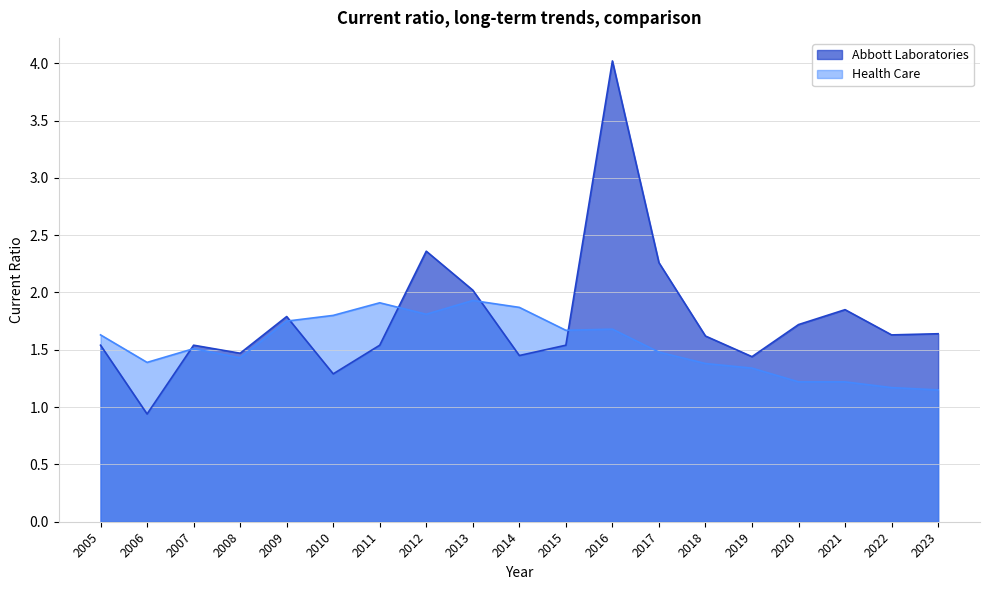

The Health Care series shows 2.7 at 2005. True or false?

False